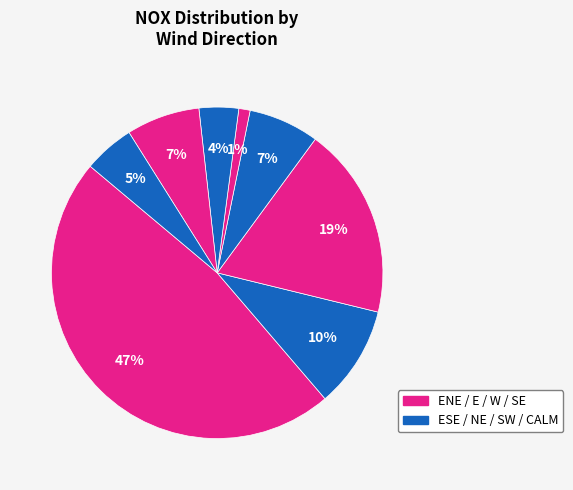

Does any single category account for the majority?

No